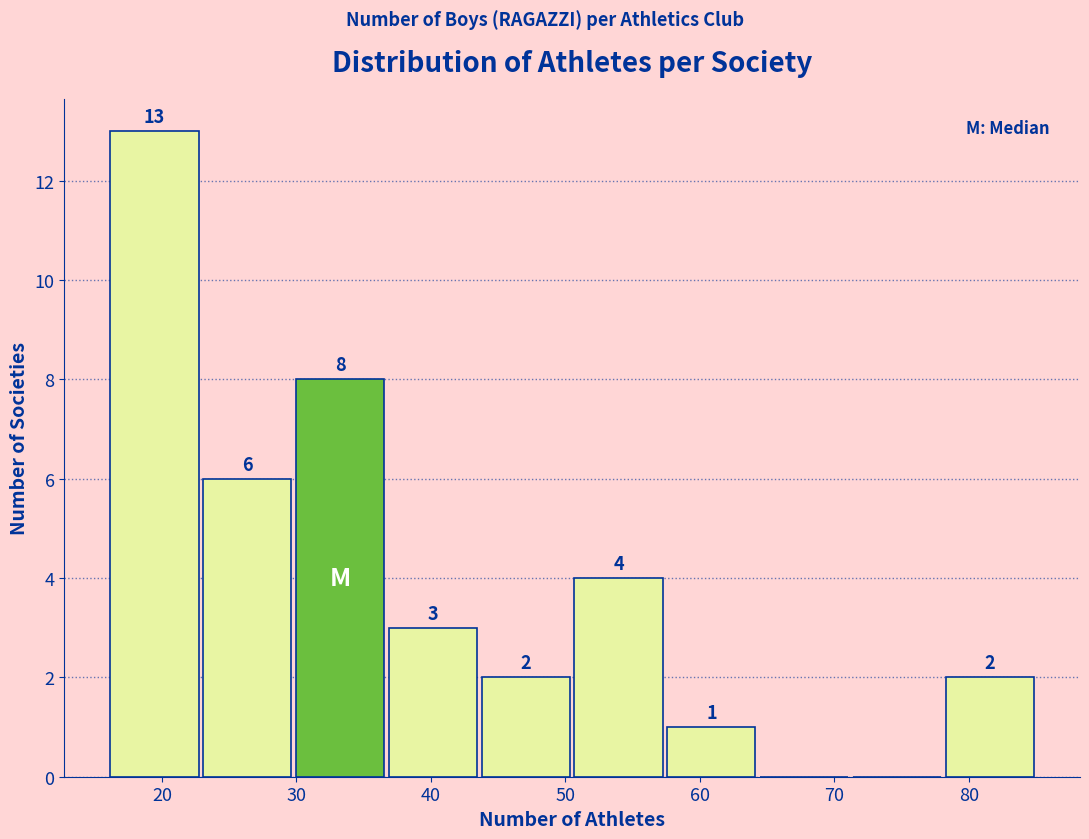

Which range on the x-axis has the tallest bar?

16.0 to 22.9